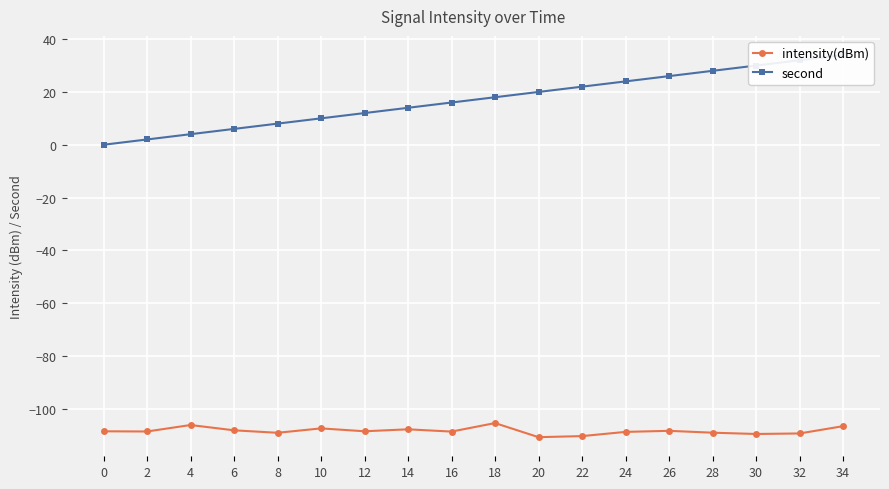

True or false: second and intensity(dBm) intersect in this chart.

False